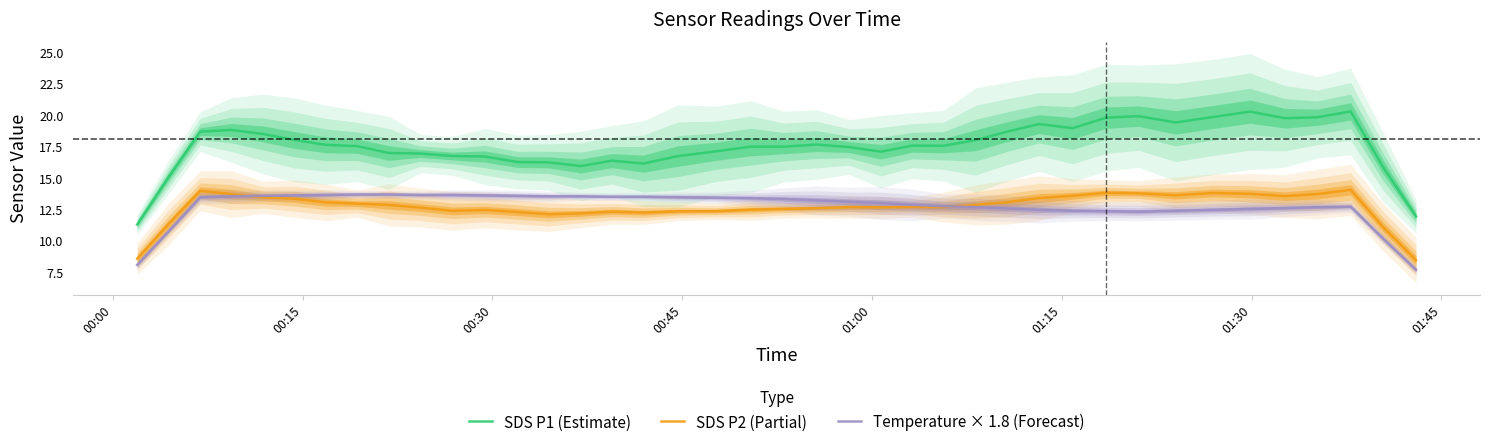

True or false: Temperature × 1.8 (Forecast) and SDS P1 (Estimate) intersect in this chart.

False